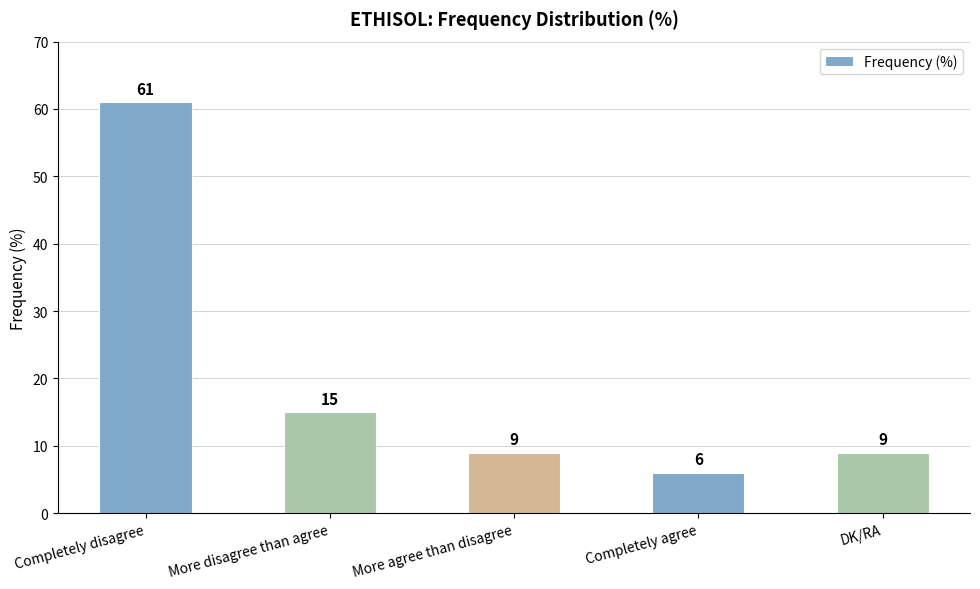

What is the difference between the maximum and minimum values?

55